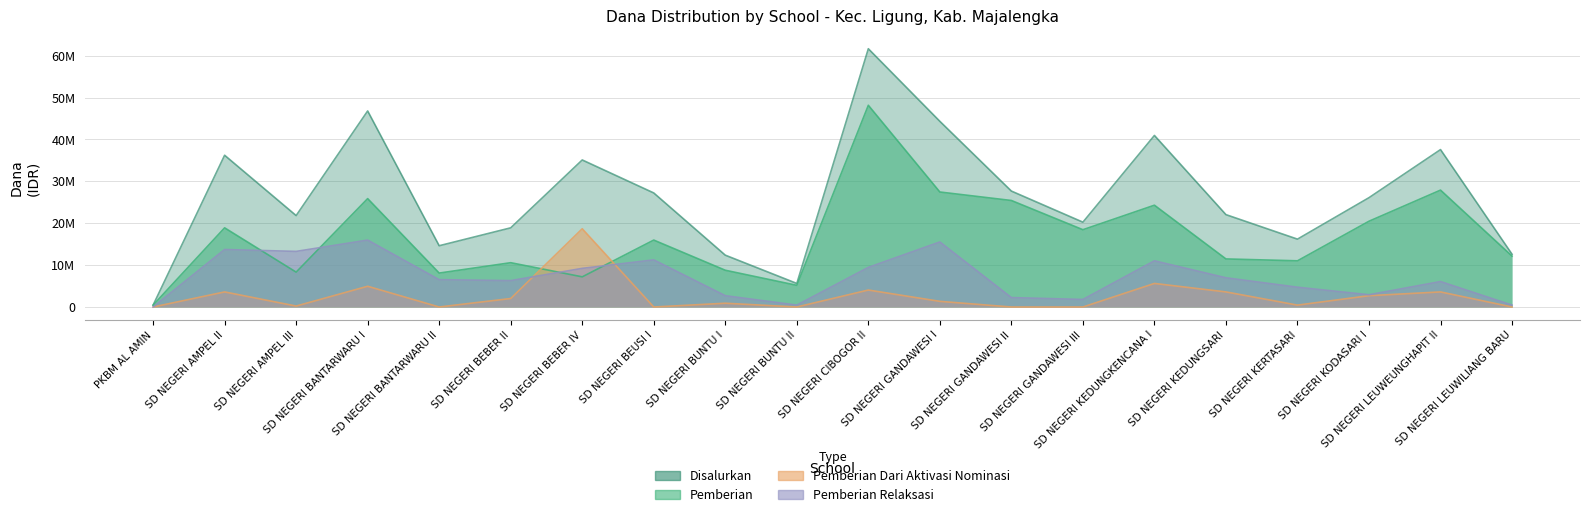

At which category is the sum across all series the highest?

SD NEGERI CIBOGOR II